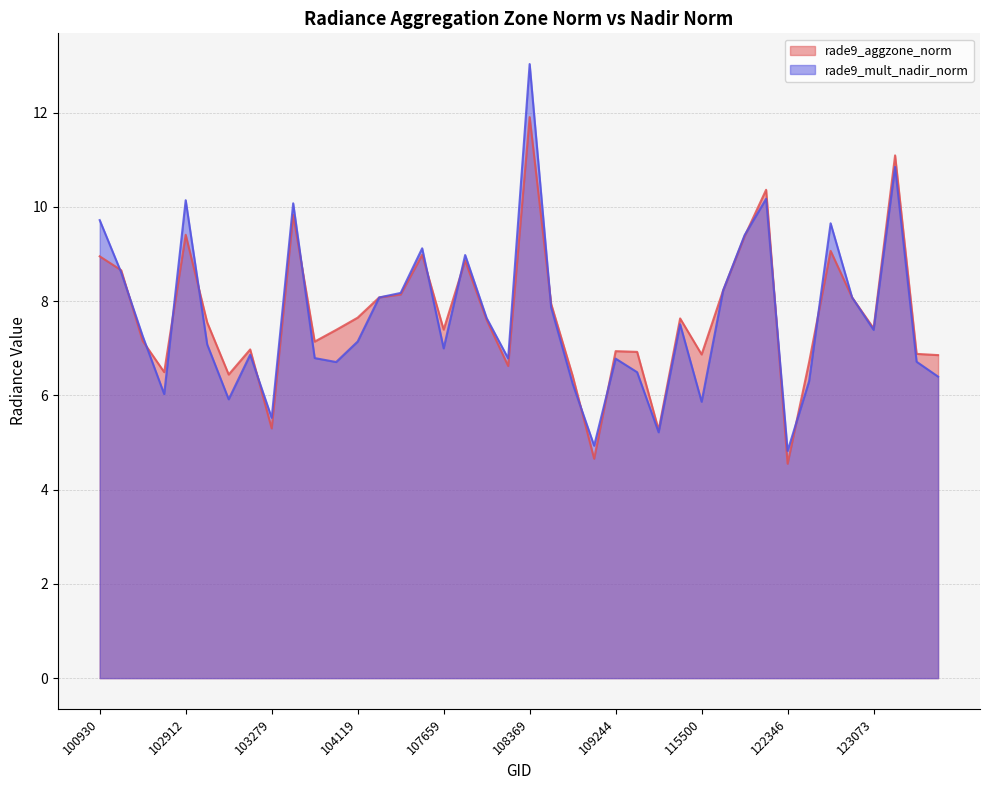

What is the difference between the rade9_mult_nadir_norm values at 123073 and 108193?

0.6